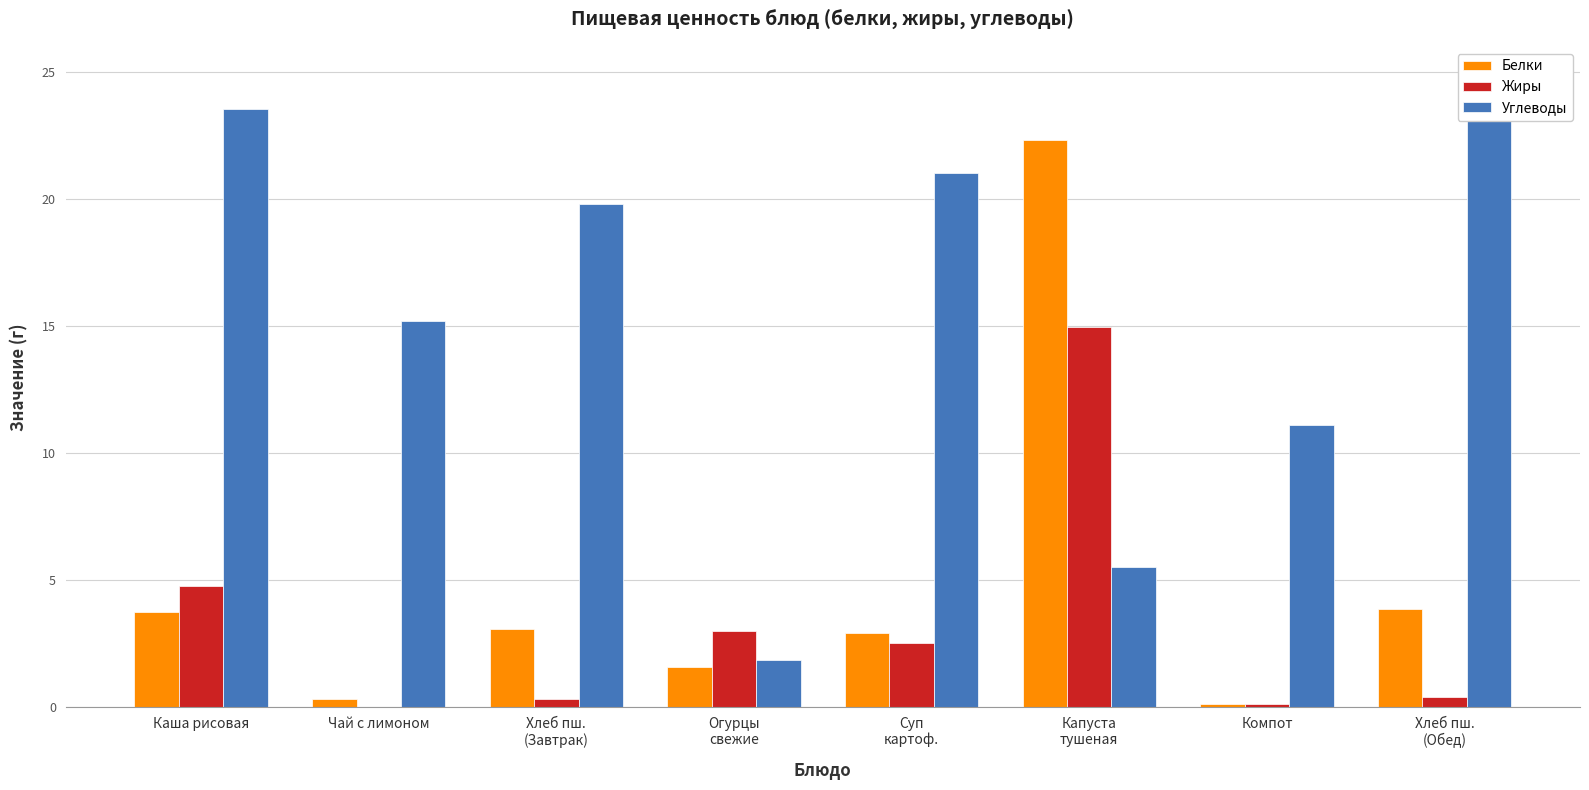

Which category has the lowest value in the Белки series?

Компот